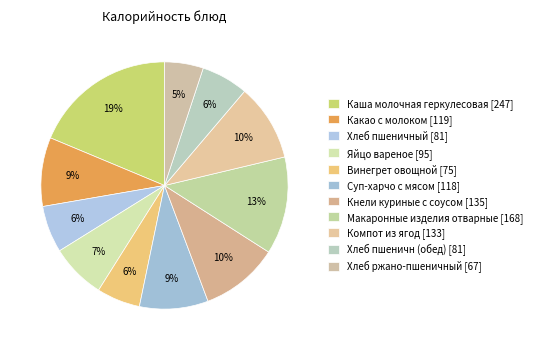

Which category has the biggest portion of the pie?

Каша молочная геркулесовая